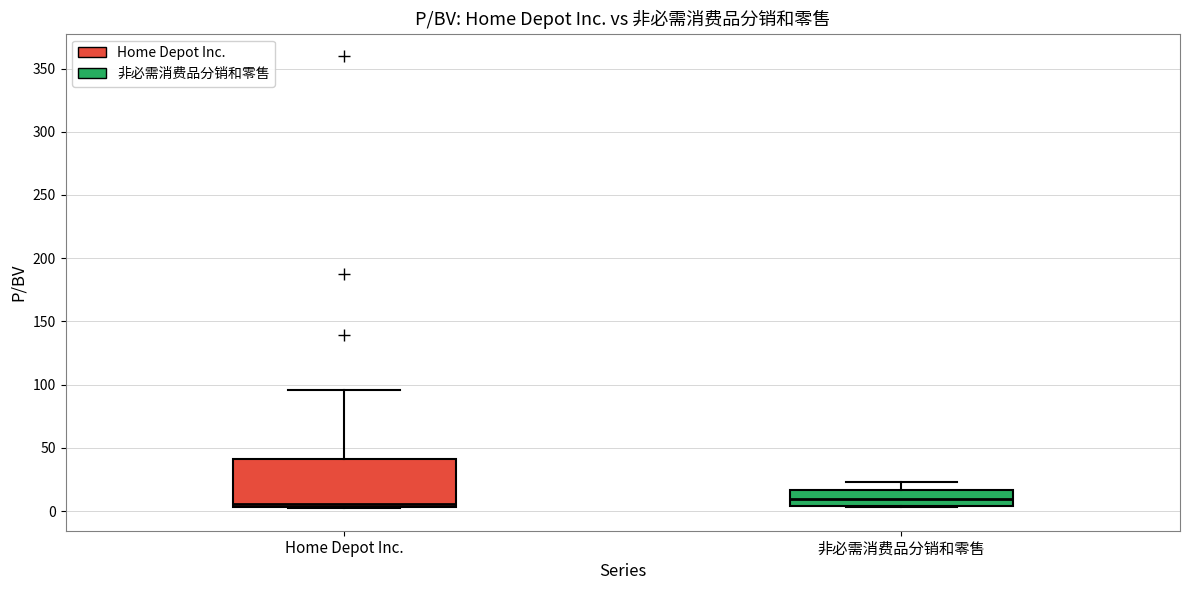

Reading left to right, read every box against the y-axis: the position of its median line, the range the box covers, and the ends of its whiskers. The values are not printed on the chart, so give them approximately, as read against the axis.

Home Depot Inc.: median 5 (just above the box's lower edge), box 5 to 40, whiskers 0 to 95
非必需消费品分销和零售: median 10, box 5 to 15, whiskers 5 to 25